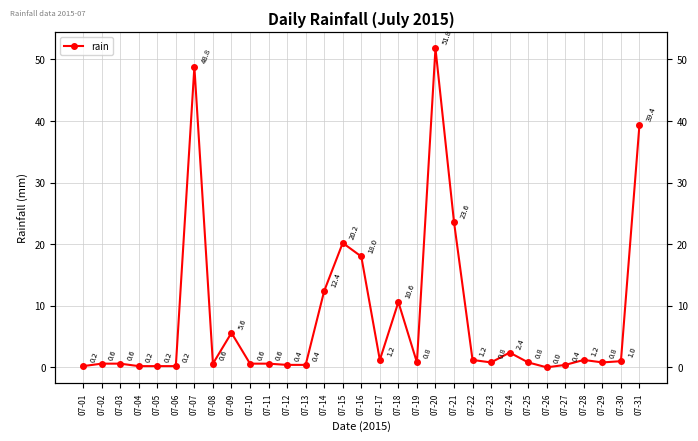

What is the difference between the maximum and second lowest values?

51.6